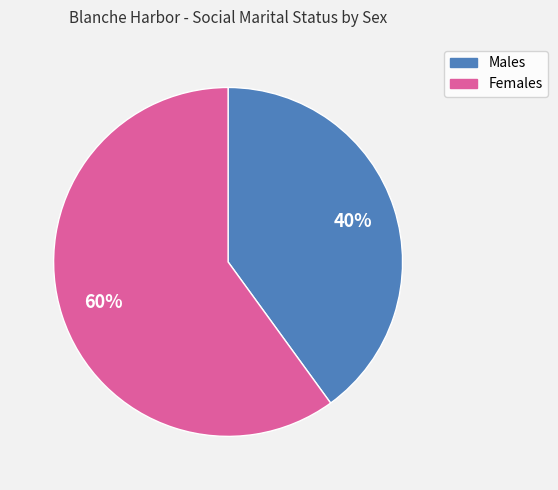

Which category has the biggest portion of the pie?

Females